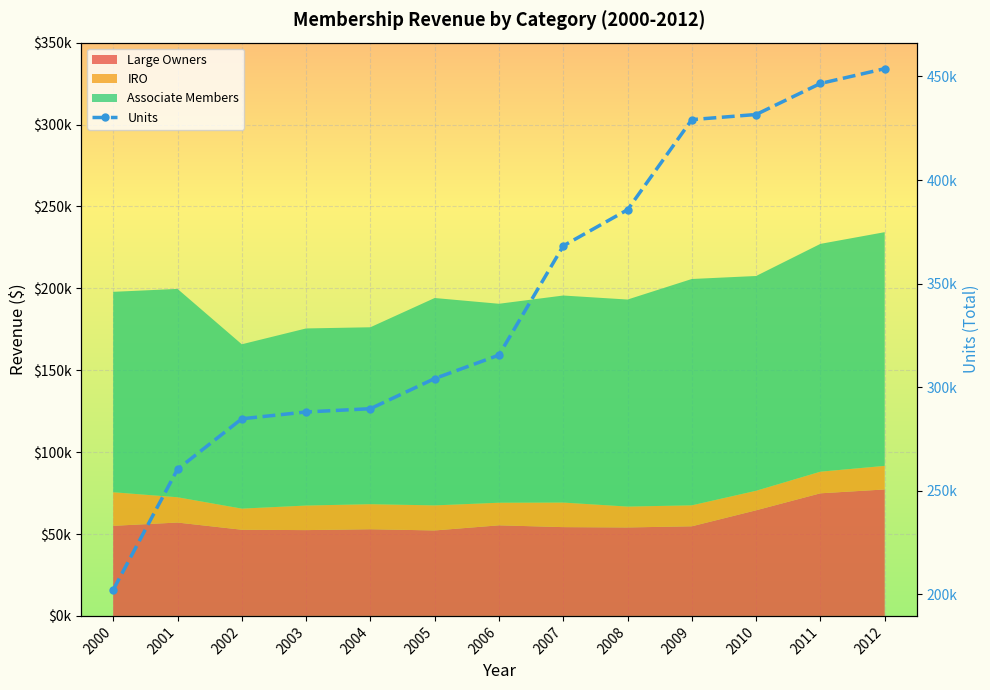

How many lines are shown in the chart?

1